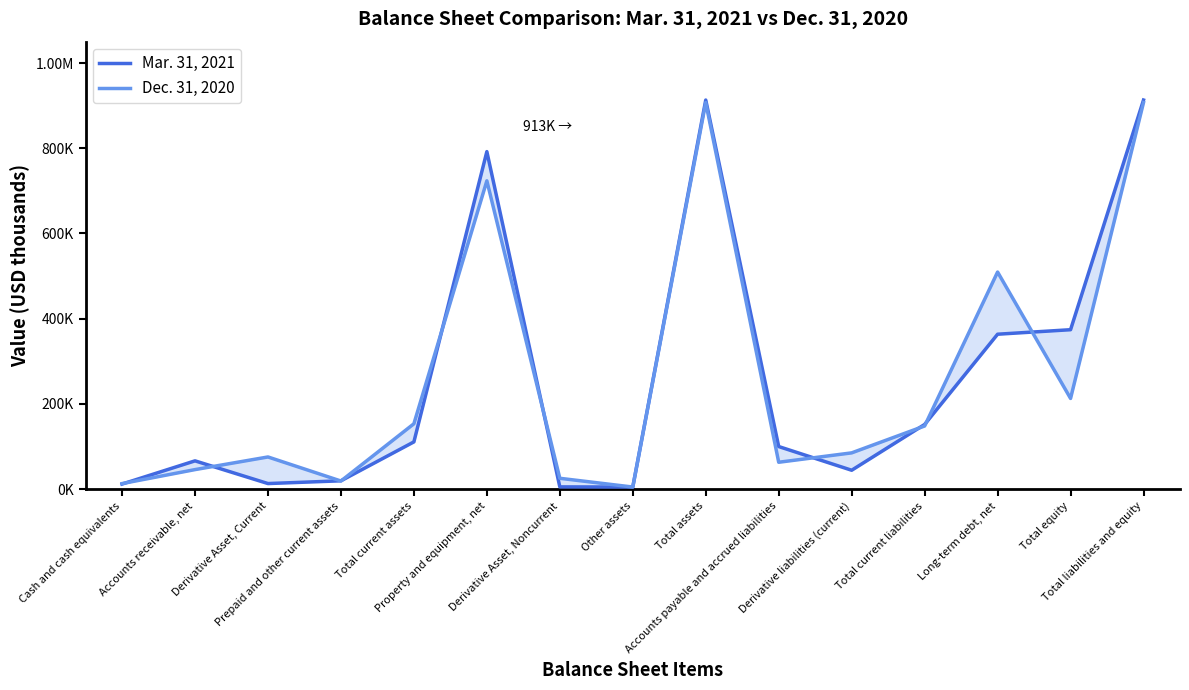

In Dec. 31, 2020, how many points are lower than both neighbors (excluding endpoints)?

4